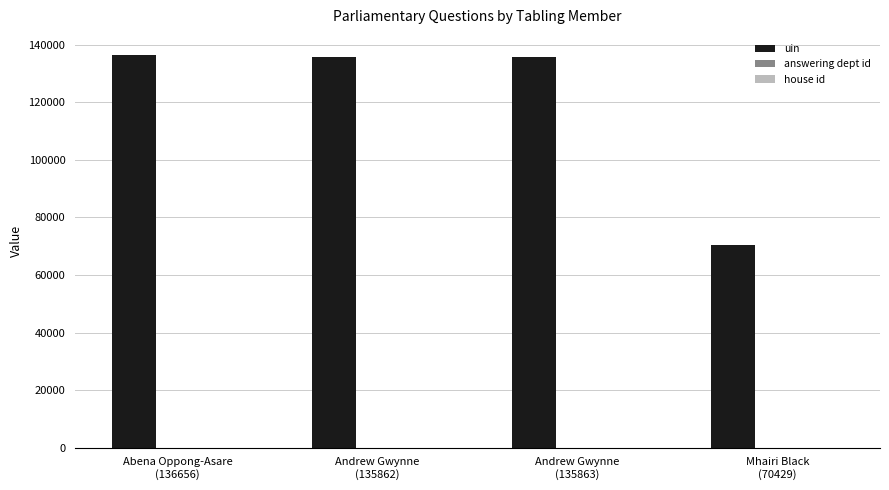

What is the spread (max minus min) of values at Mhairi Black
(70429)?

70428